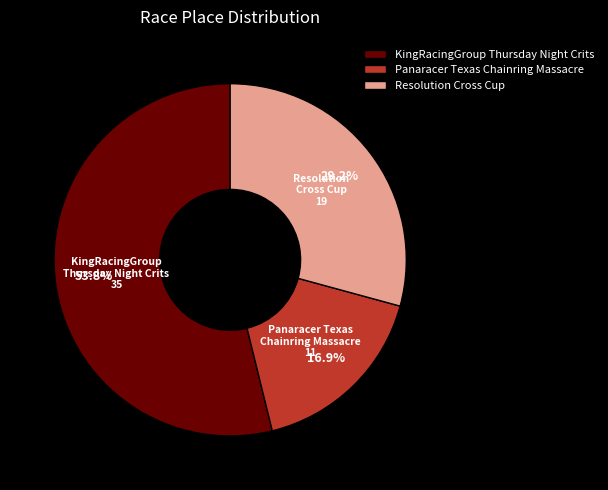

To the nearest percent, what percentage of the pie is Resolution Cross Cup?

29%